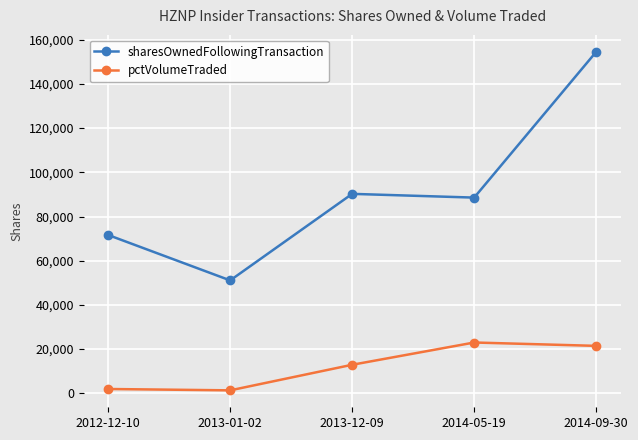

What is the total value across all series at 2013-12-09?

103168